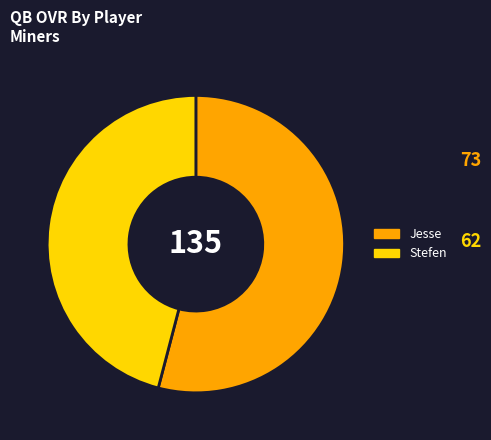

Is there any slice that represents more than half of the pie?

Yes